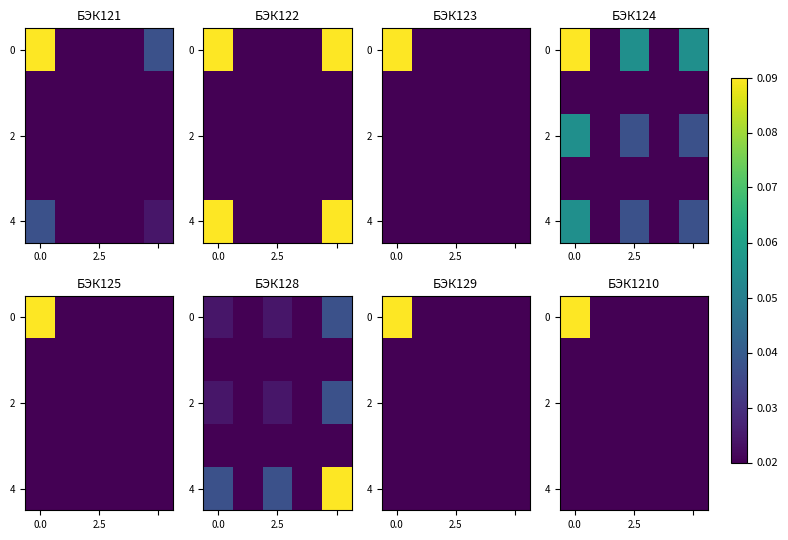

The value of 4 at 0.0 is 0.0. True or false?

False